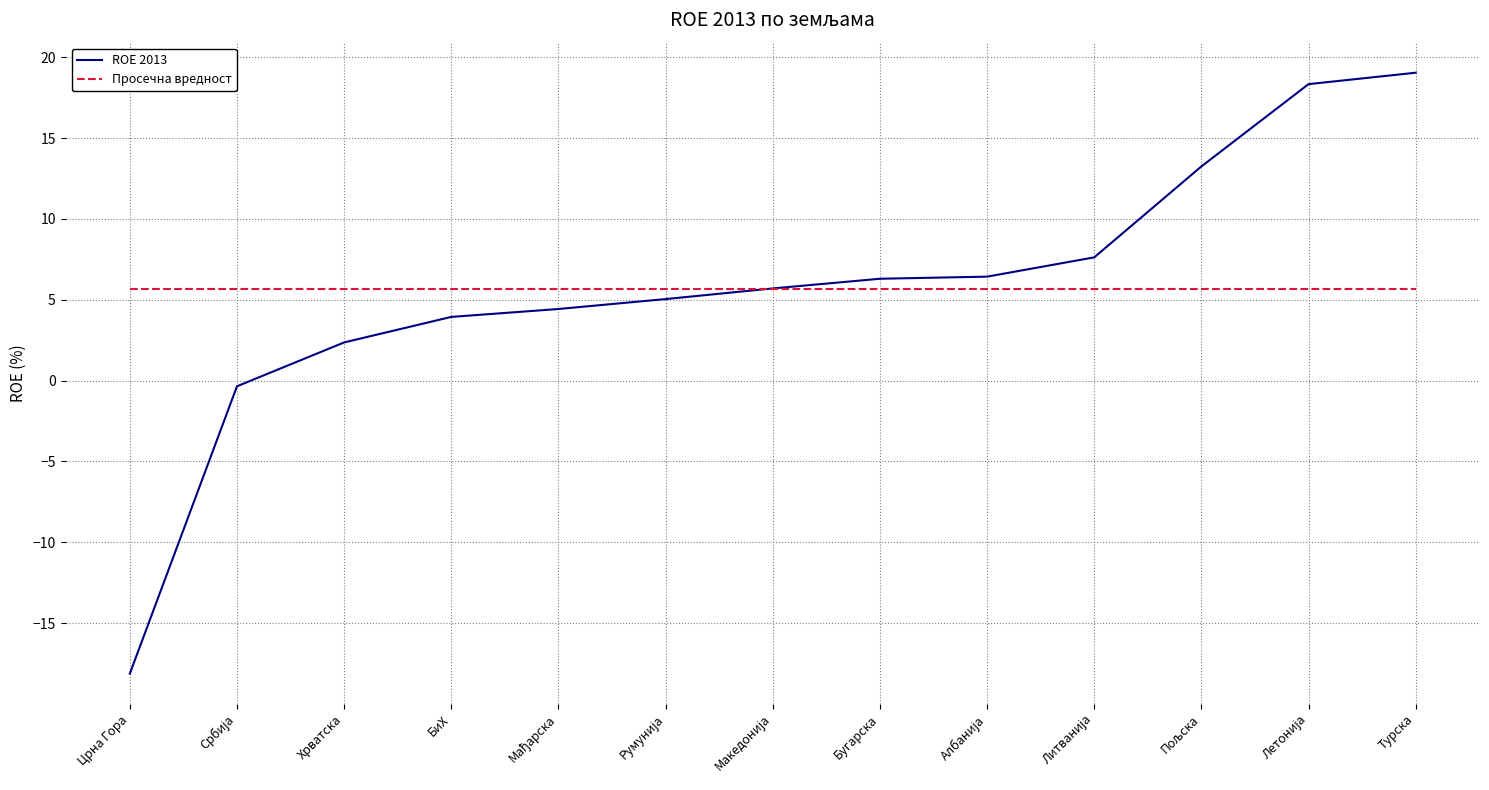

List the series in order of their peak value, highest first.

ROE 2013, Просечна вредност